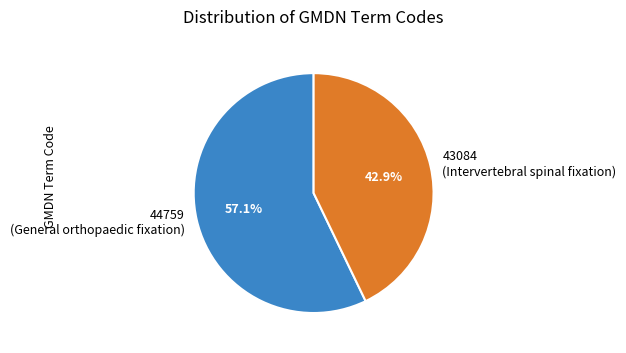

How many slices are in this pie chart?

2